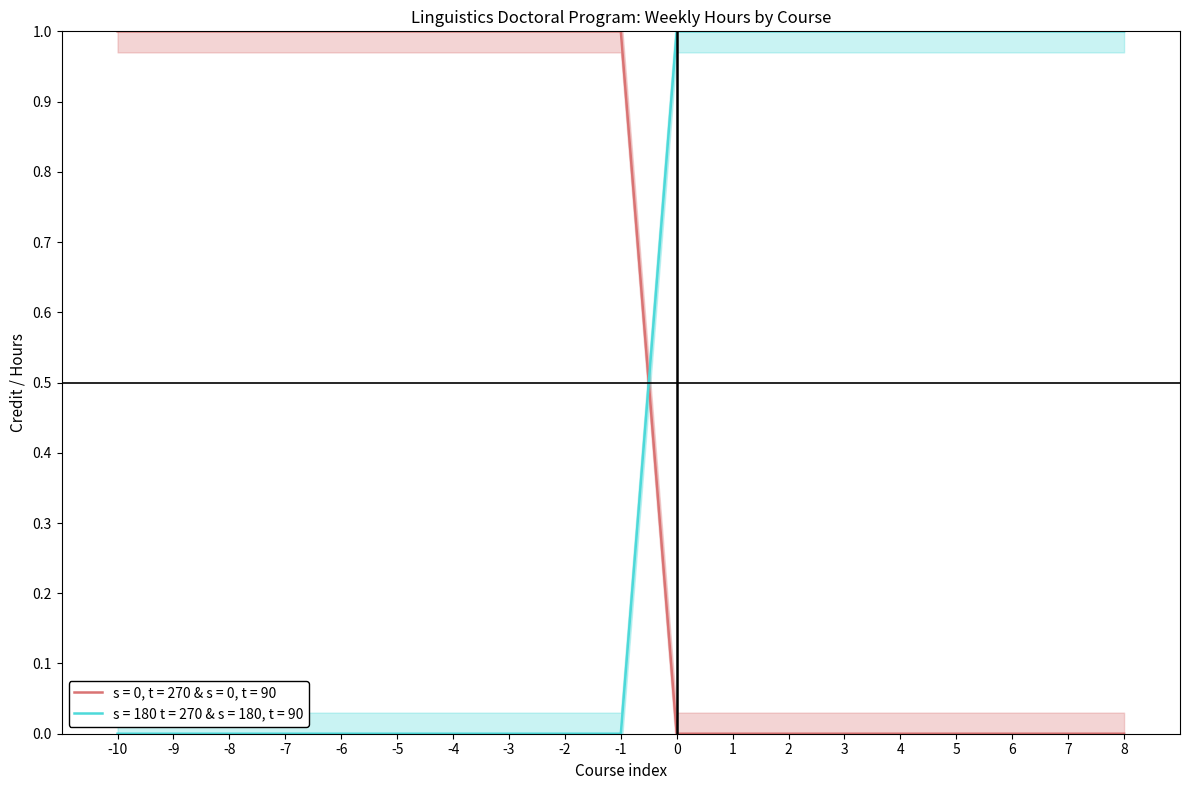

The value of s = 180 t = 270 & s = 180, t = 90 at 3 is 2. True or false?

False